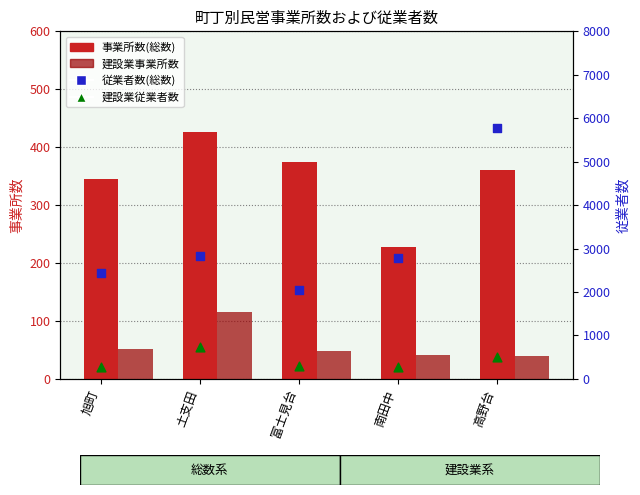

Which series contains the lowest Y value?

建設業事業所数